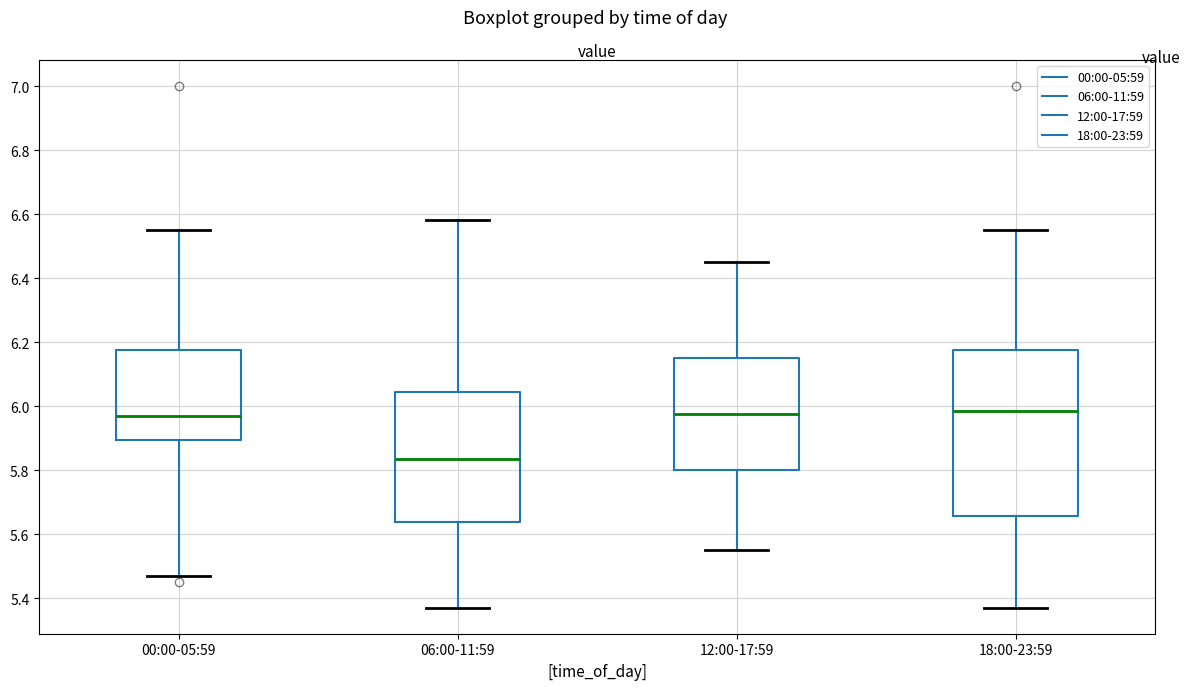

Which box has the lowest median line?

06:00-11:59